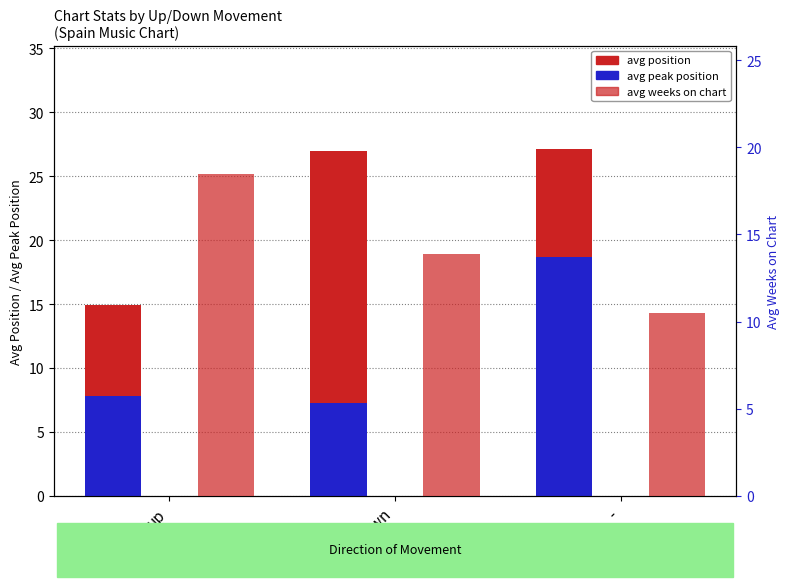

How many bars are there in total?

9